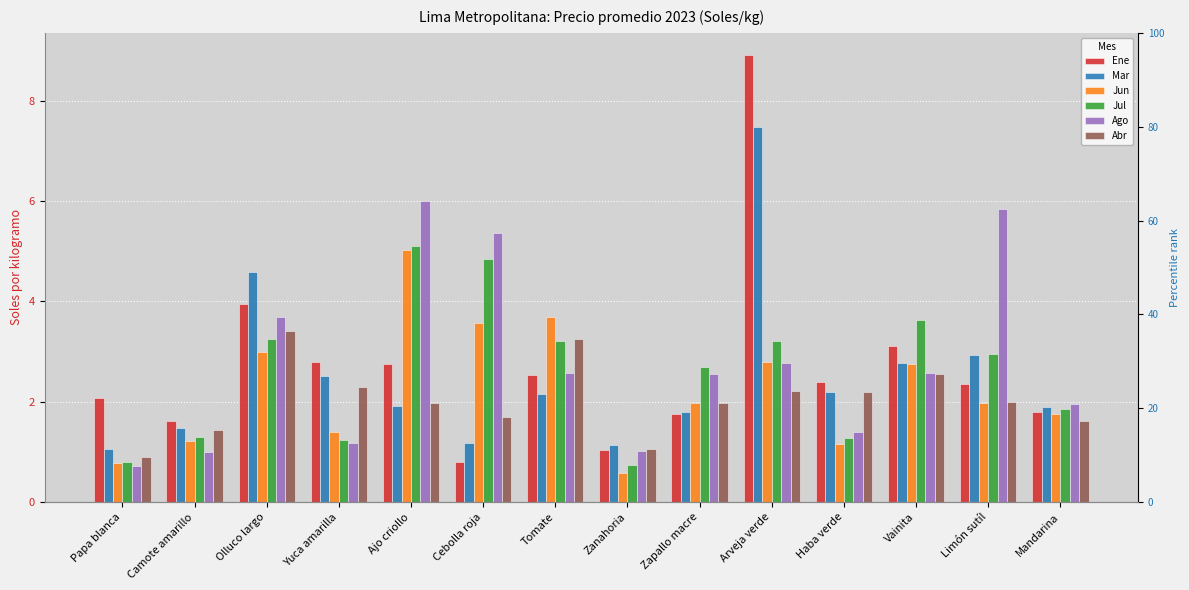

The Jun series shows 1.4 at Ajo criollo. True or false?

False